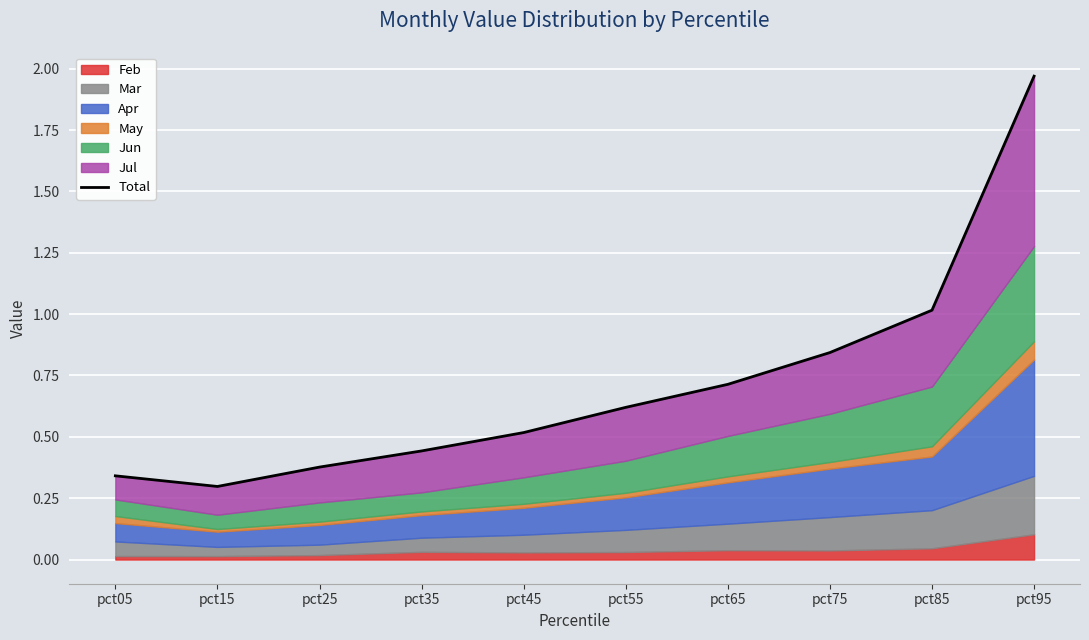

True or false: the data has more than 0 interior local peaks.

False